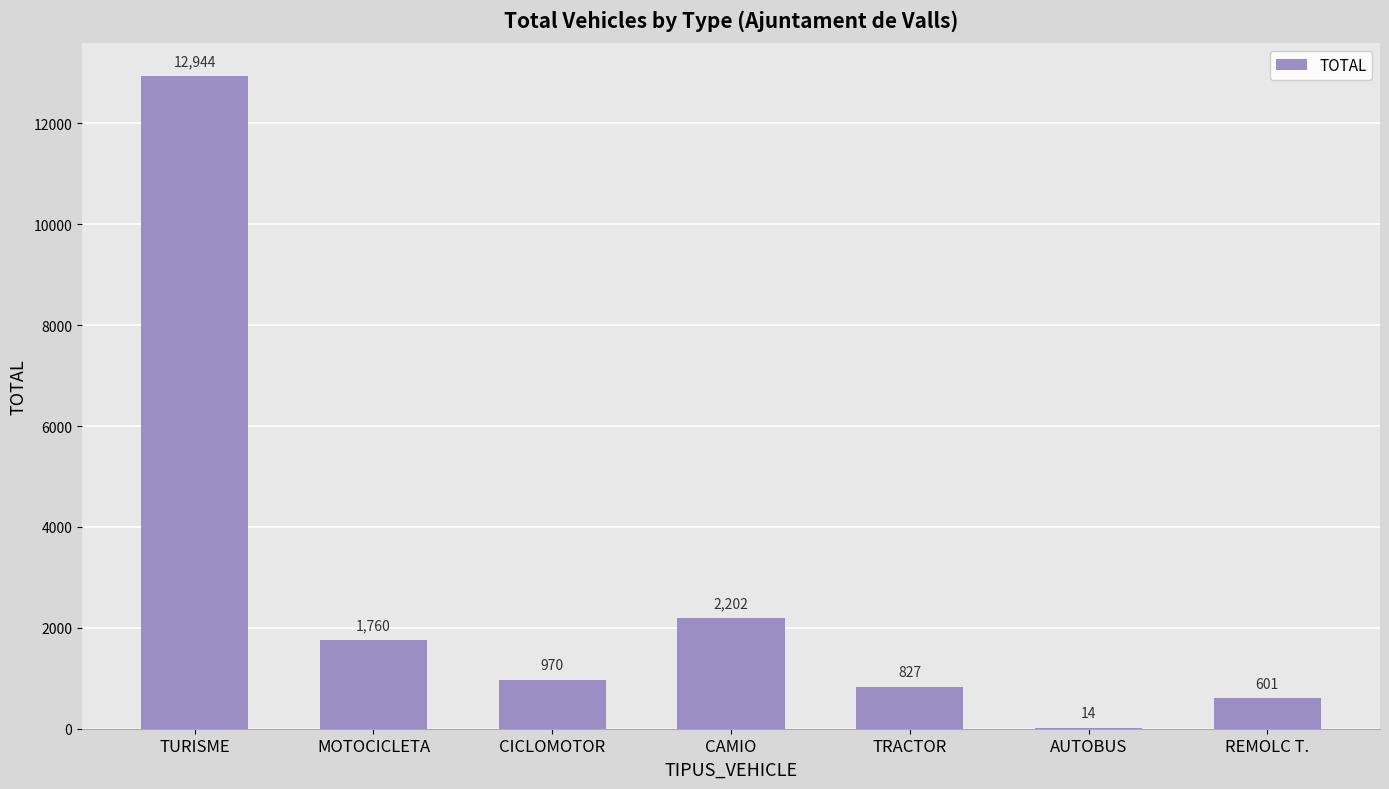

At which label does the data first exceed 970?

TURISME